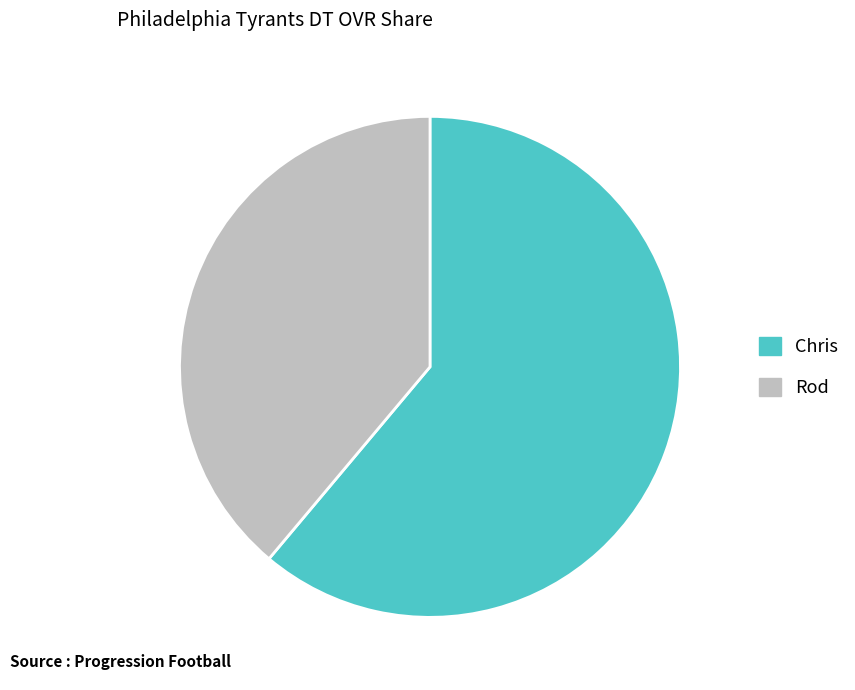

Between Chris and Rod, which is larger?

Chris